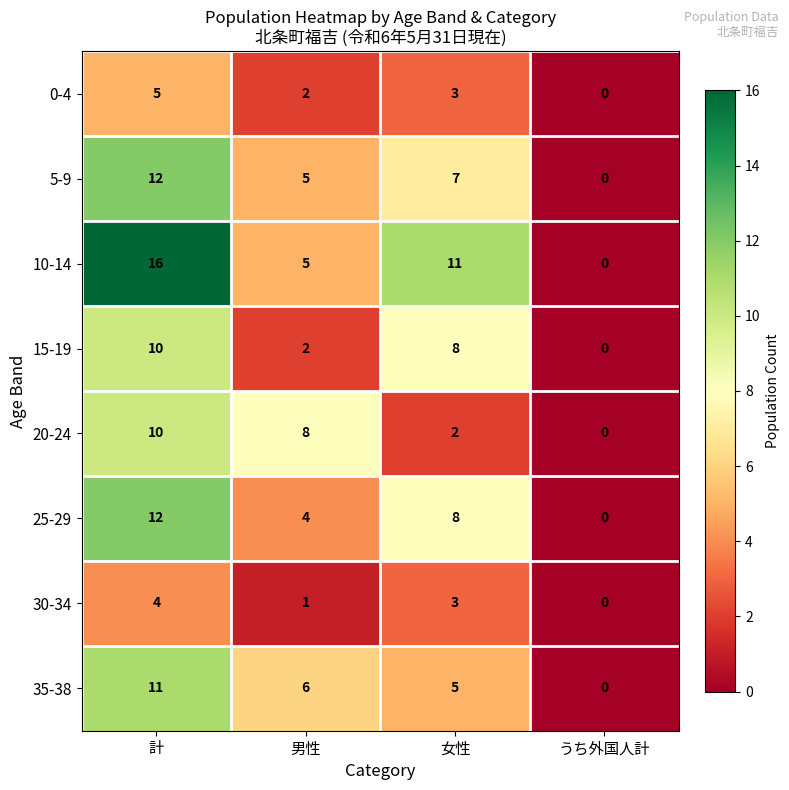

How many data points does each series have?

4